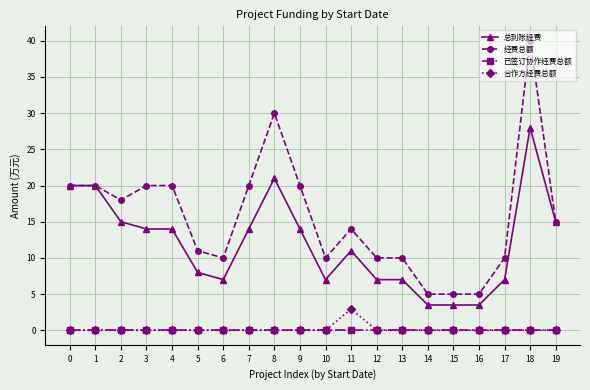

True or false: 合作方经费总额 has a value of 2.0 at 12.

False